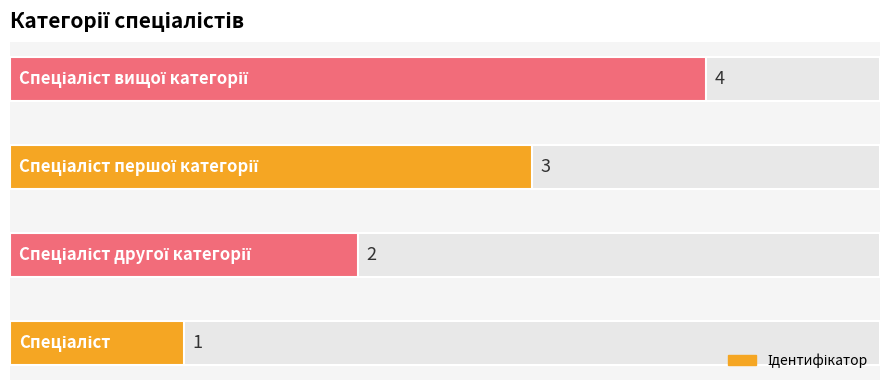

What is the difference between the maximum and minimum values?

3